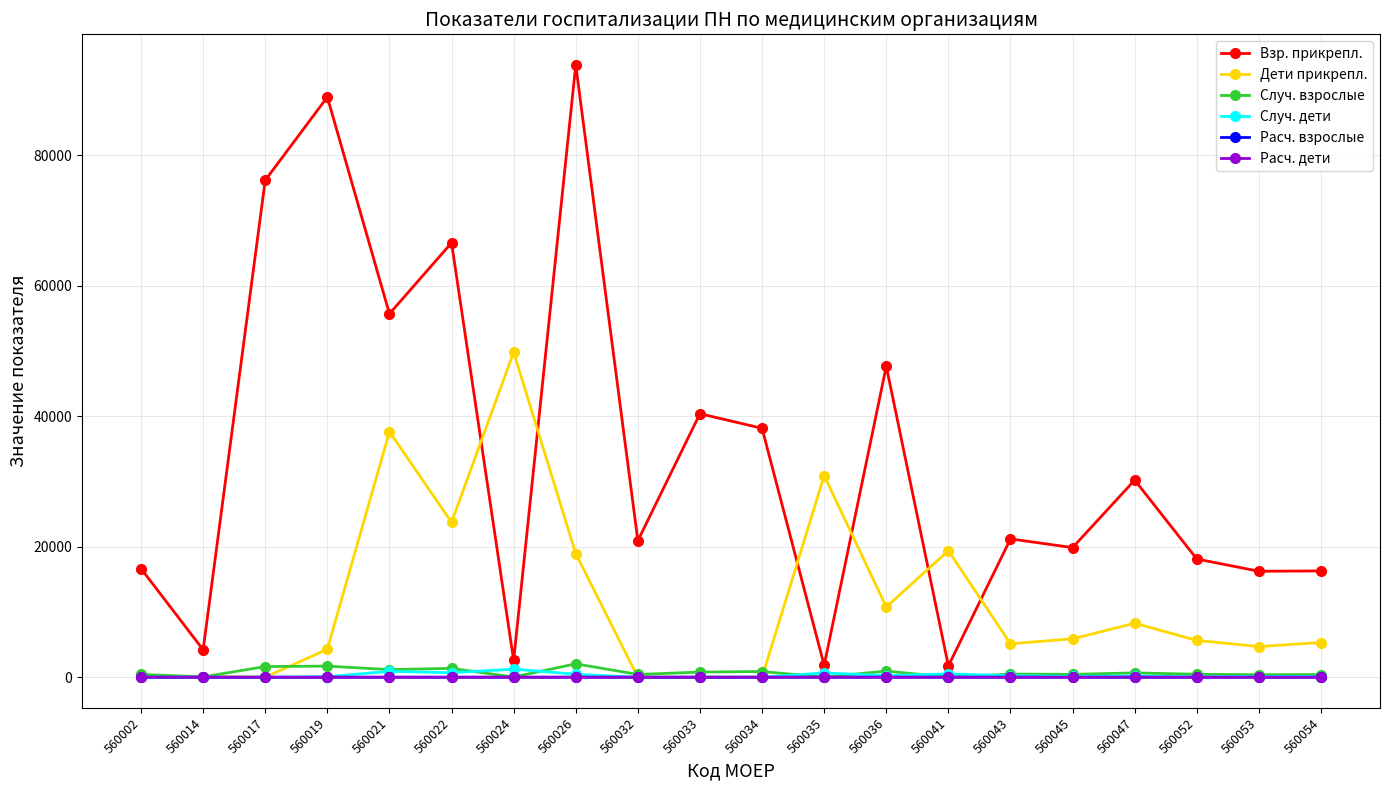

Which series has the largest range (max minus min)?

Взр. прикрепл.